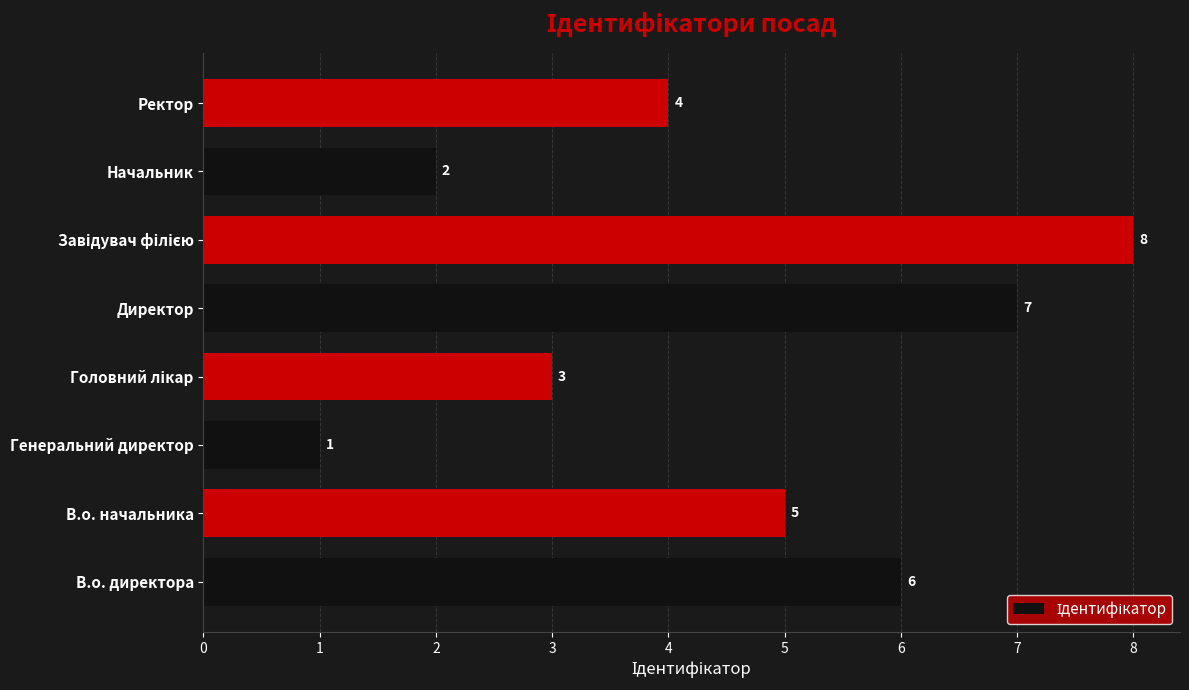

What is the difference between the values at В.о. начальника and Начальник?

3